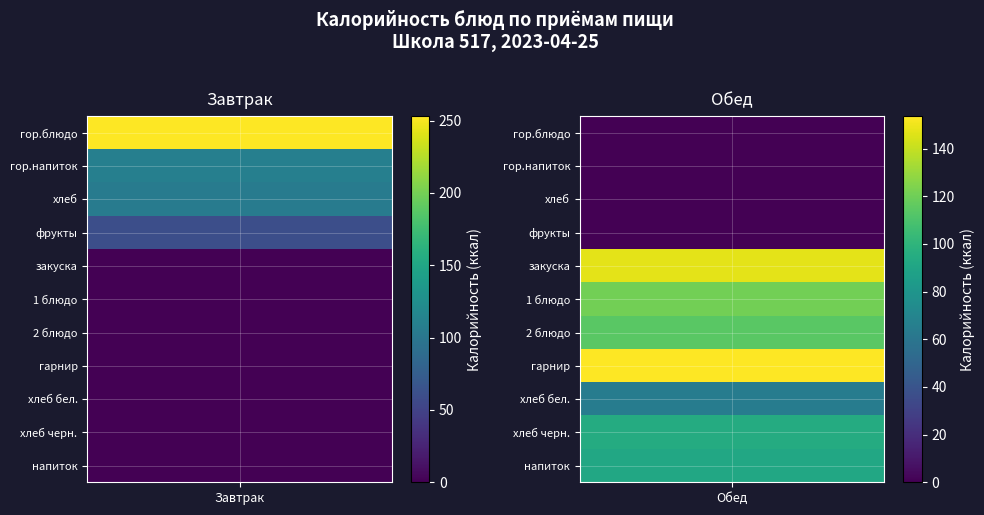

At how many categories does at least one series exceed 210?

1